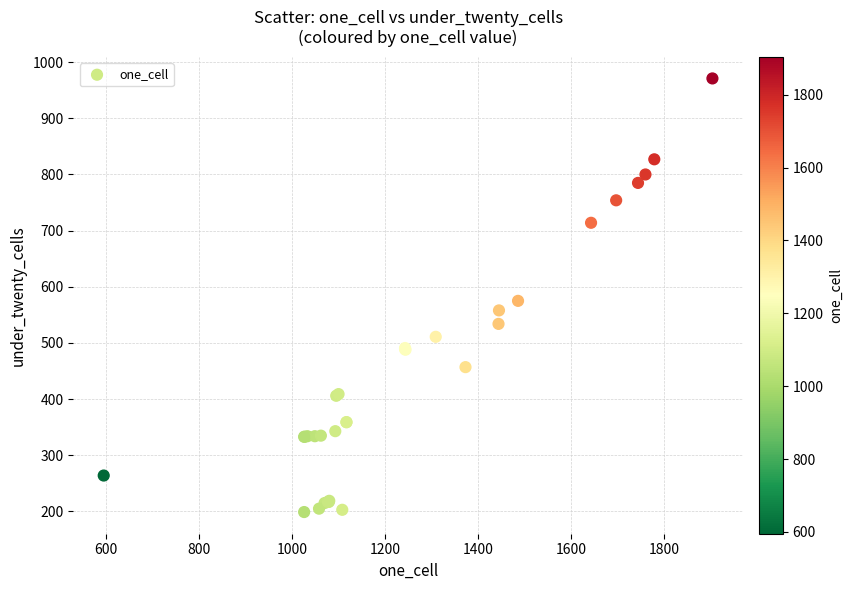

What Y value in the scatter plot is closest to 585?

575